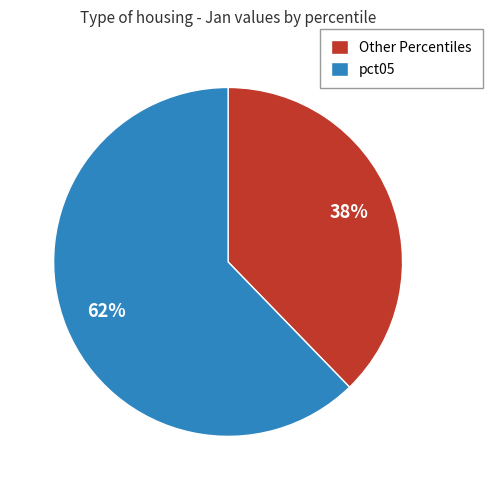

Do pct05 and Other Percentiles together represent more than half of the pie?

Yes